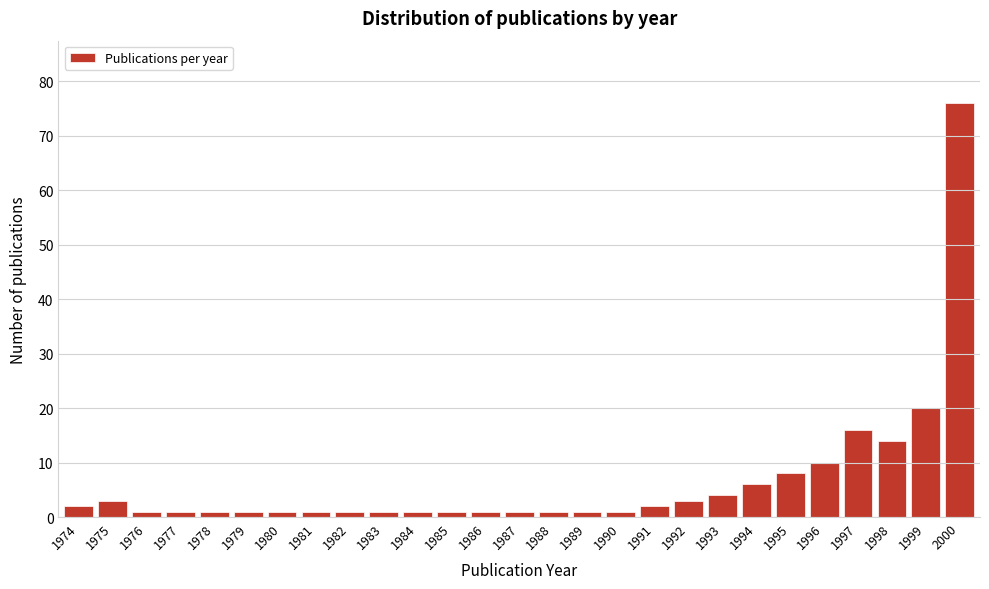

Reading left to right, transcribe all the data shown in this chart.

1974=2	1975=3	1976=1	1977=1	1978=1	1979=1	1980=1	1981=1	1982=1	1983=1	1984=1	1985=1	1986=1	1987=1	1988=1	1989=1	1990=1	1991=2	1992=3	1993=4	1994=6	1995=8	1996=10	1997=16	1998=14	1999=20	2000=76